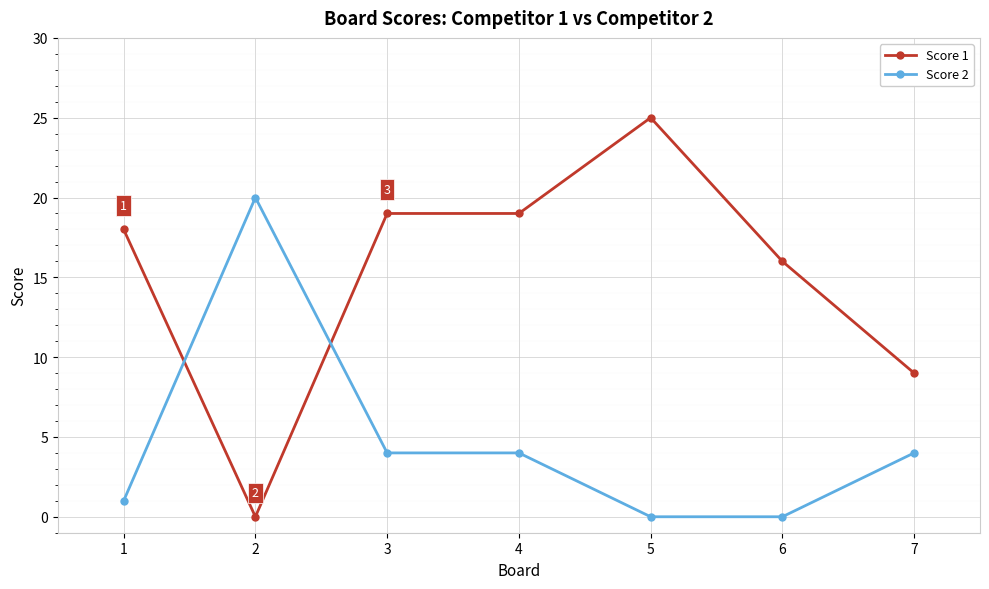

What is the difference between the maximum and second lowest values in the Score 2 series?

20